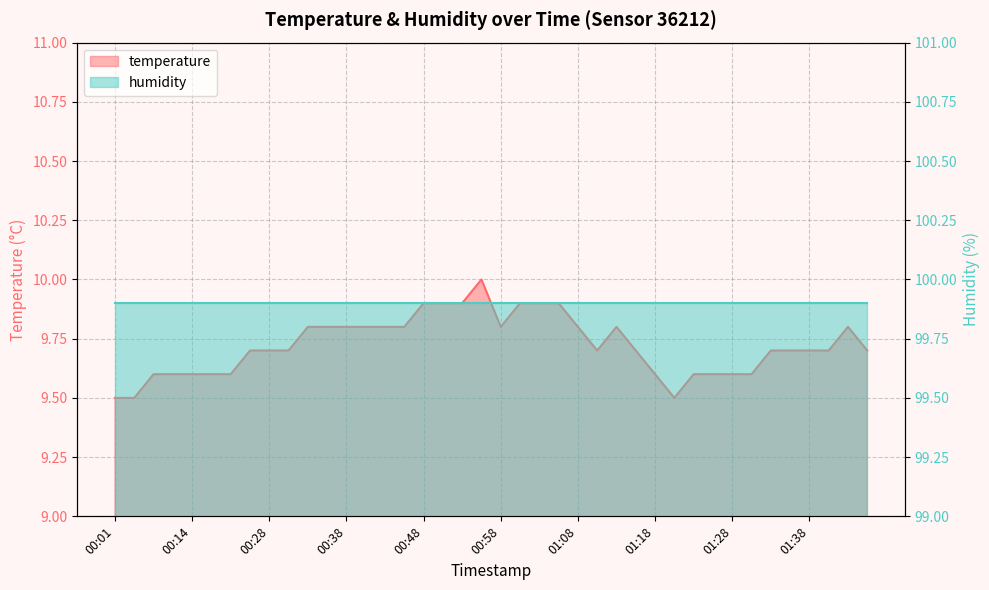

What is the minimum value shown in the chart?

9.5